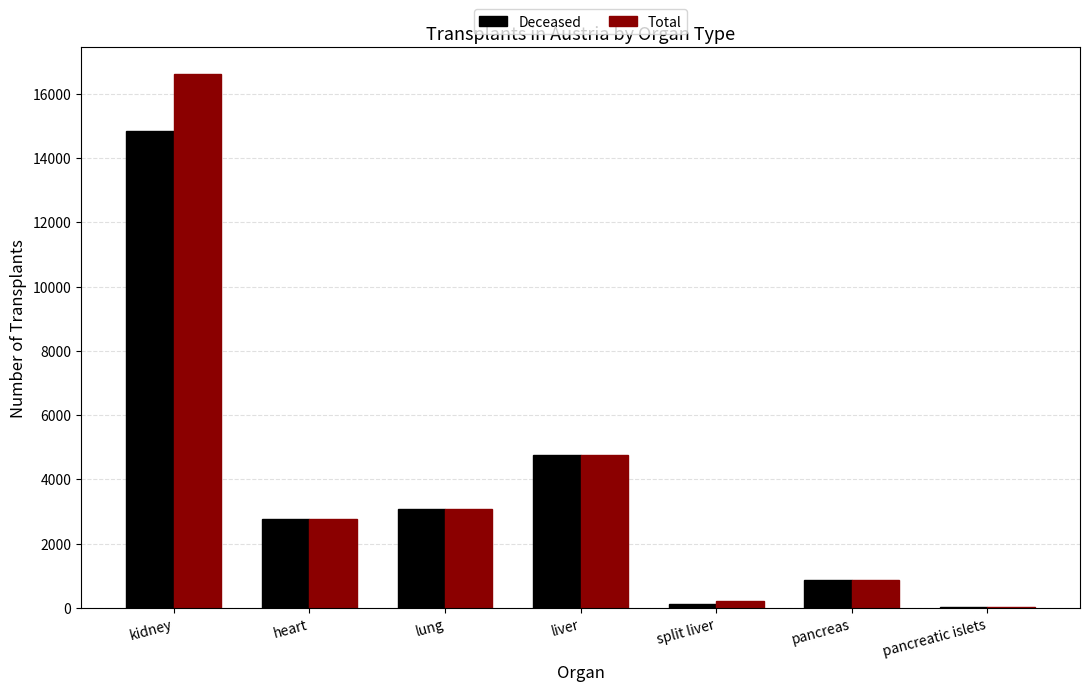

At which category is the sum across all series the highest?

kidney